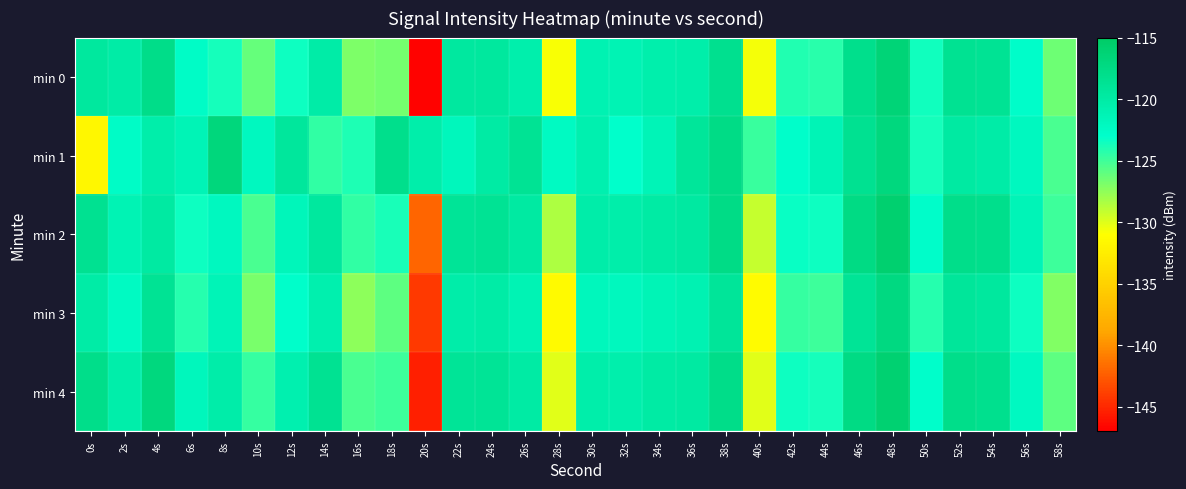

What is the spread (max minus min) of values at 2s?

2.5